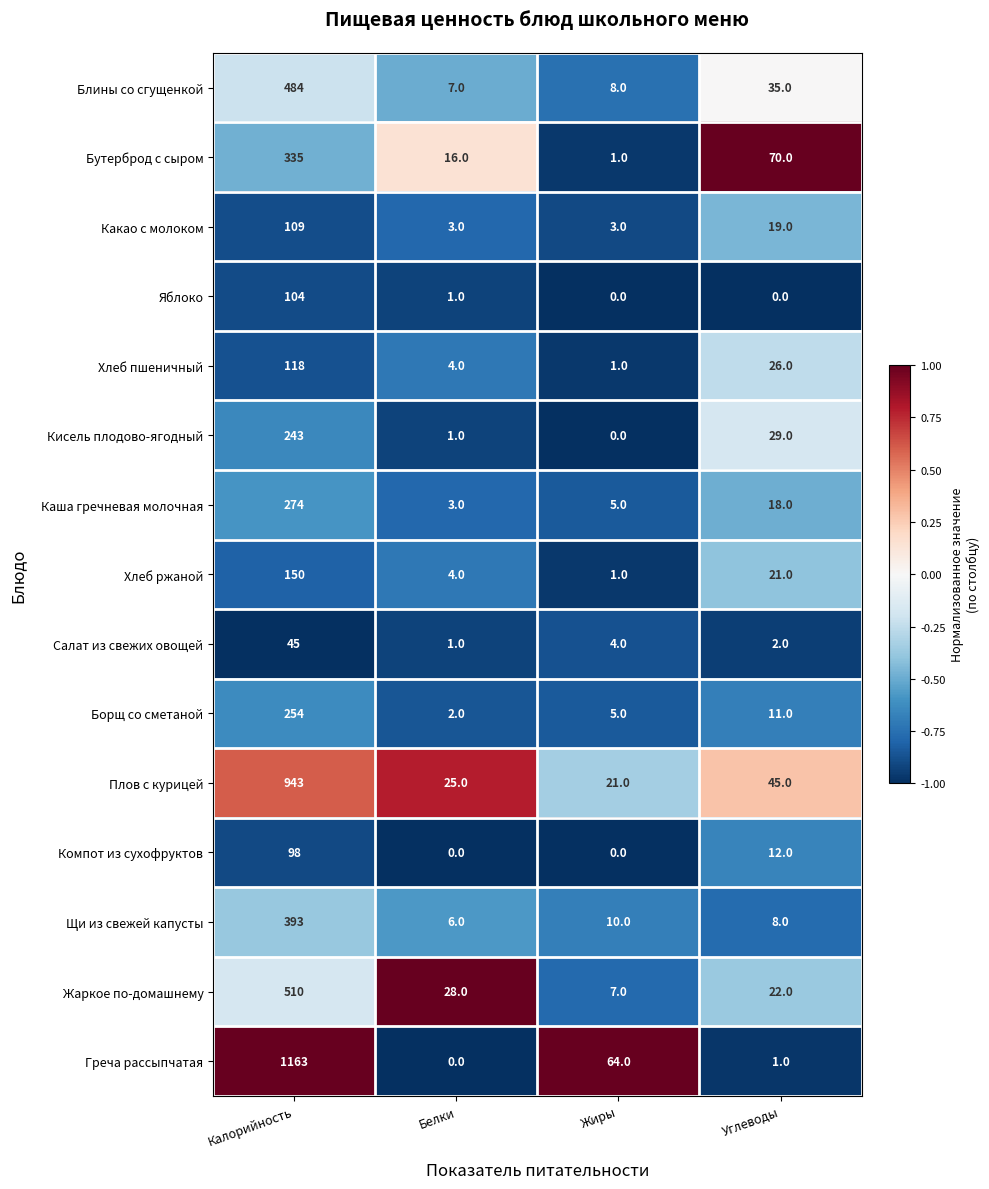

What is the total value across all series at Жиры?

130